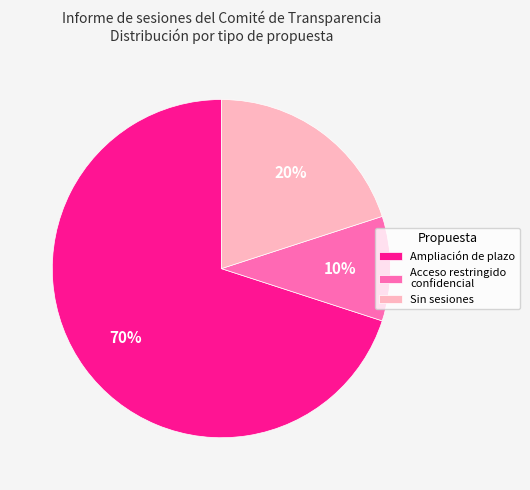

To the nearest percent, what is the difference between the Sin sesiones and Acceso restringido confidencial slice percentages?

10%